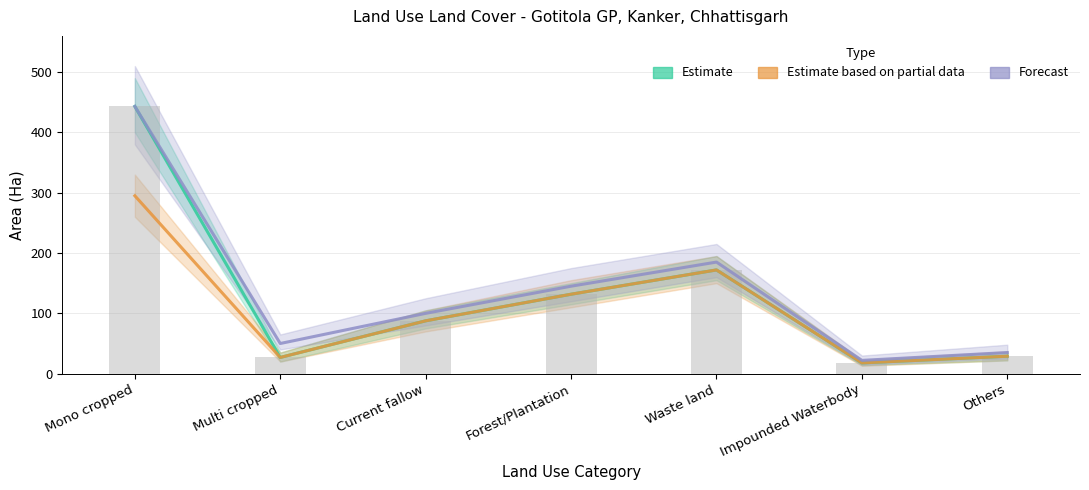

What is the difference between the maximum and minimum values in the Estimate series?

425.2